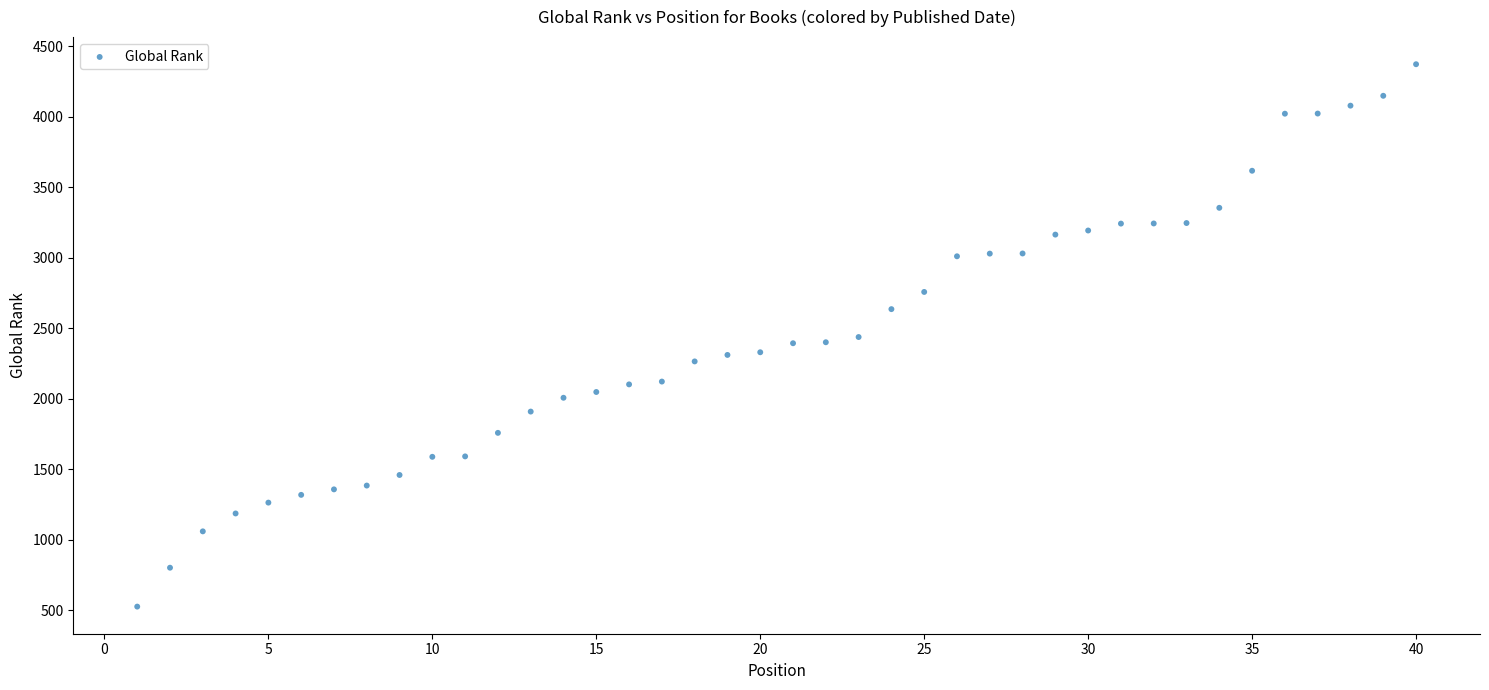

What is the range of Y values (max minus min)?

3849